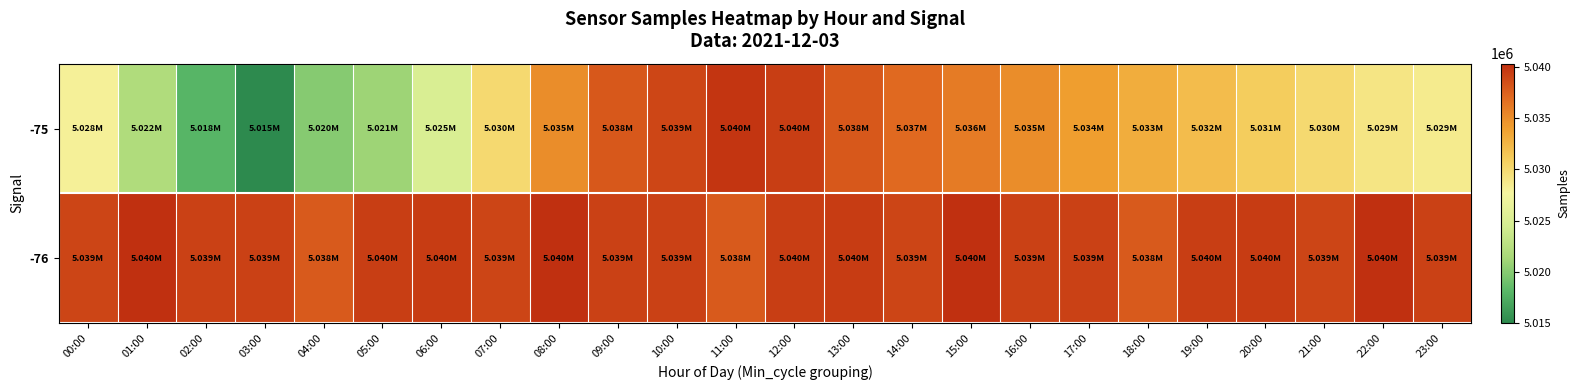

What is the spread (max minus min) of values at 00:00?

11064